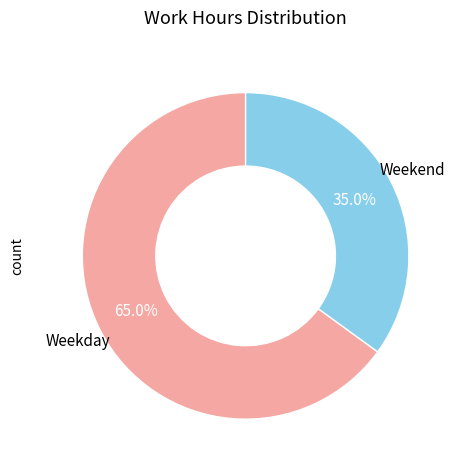

Rank the categories by value from lowest to highest.

Weekend, Weekday